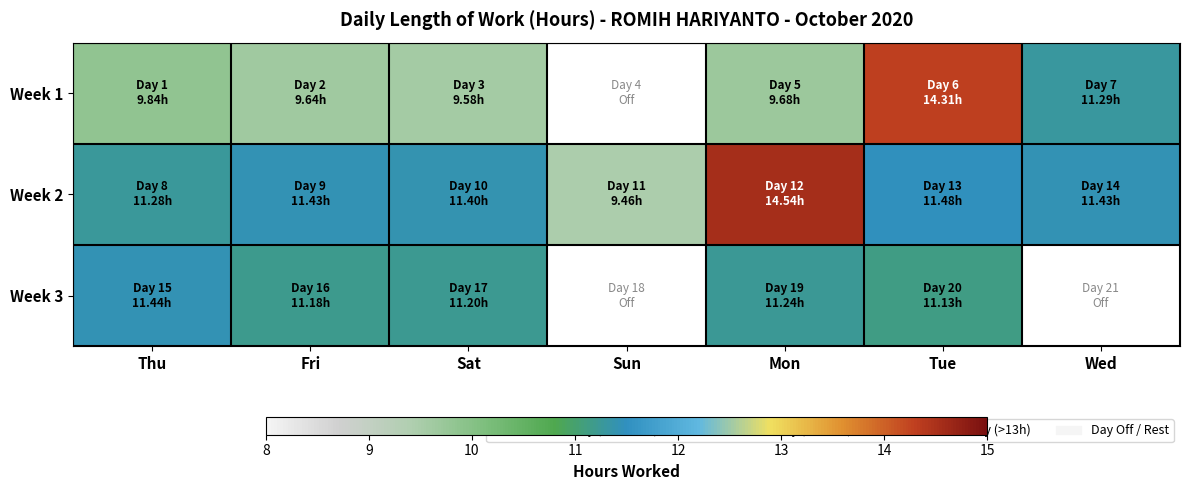

What is the minimum value for Week 3?

11.1